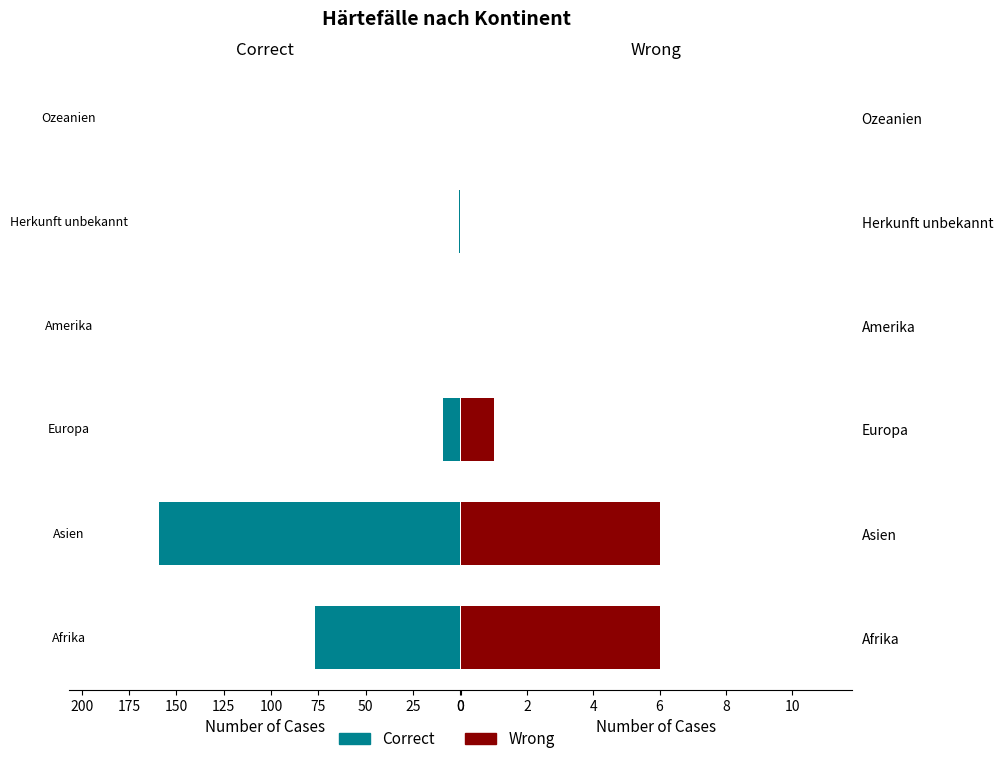

The Correct series shows 2 at Herkunft unbekannt. True or false?

False